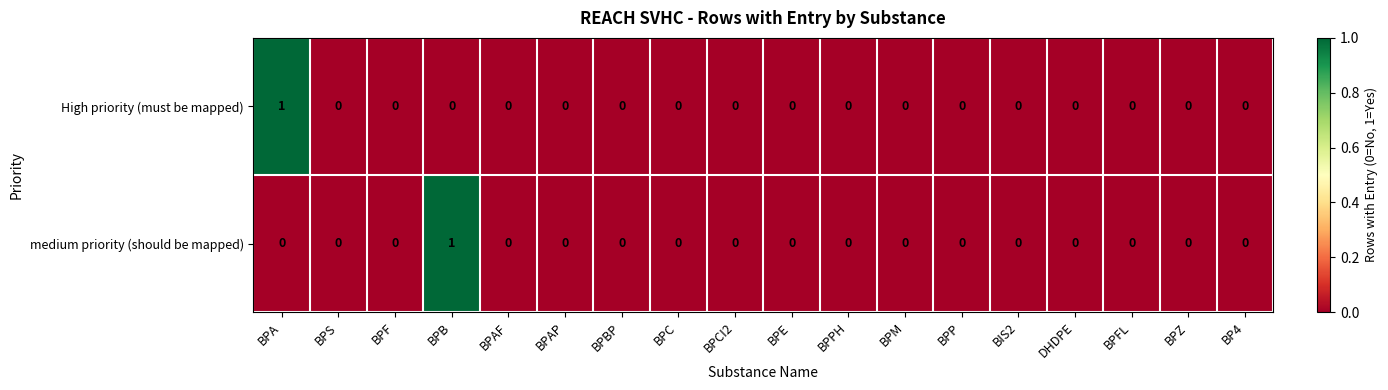

True or false: medium priority (should be mapped) has a value of 1 at BPB.

True